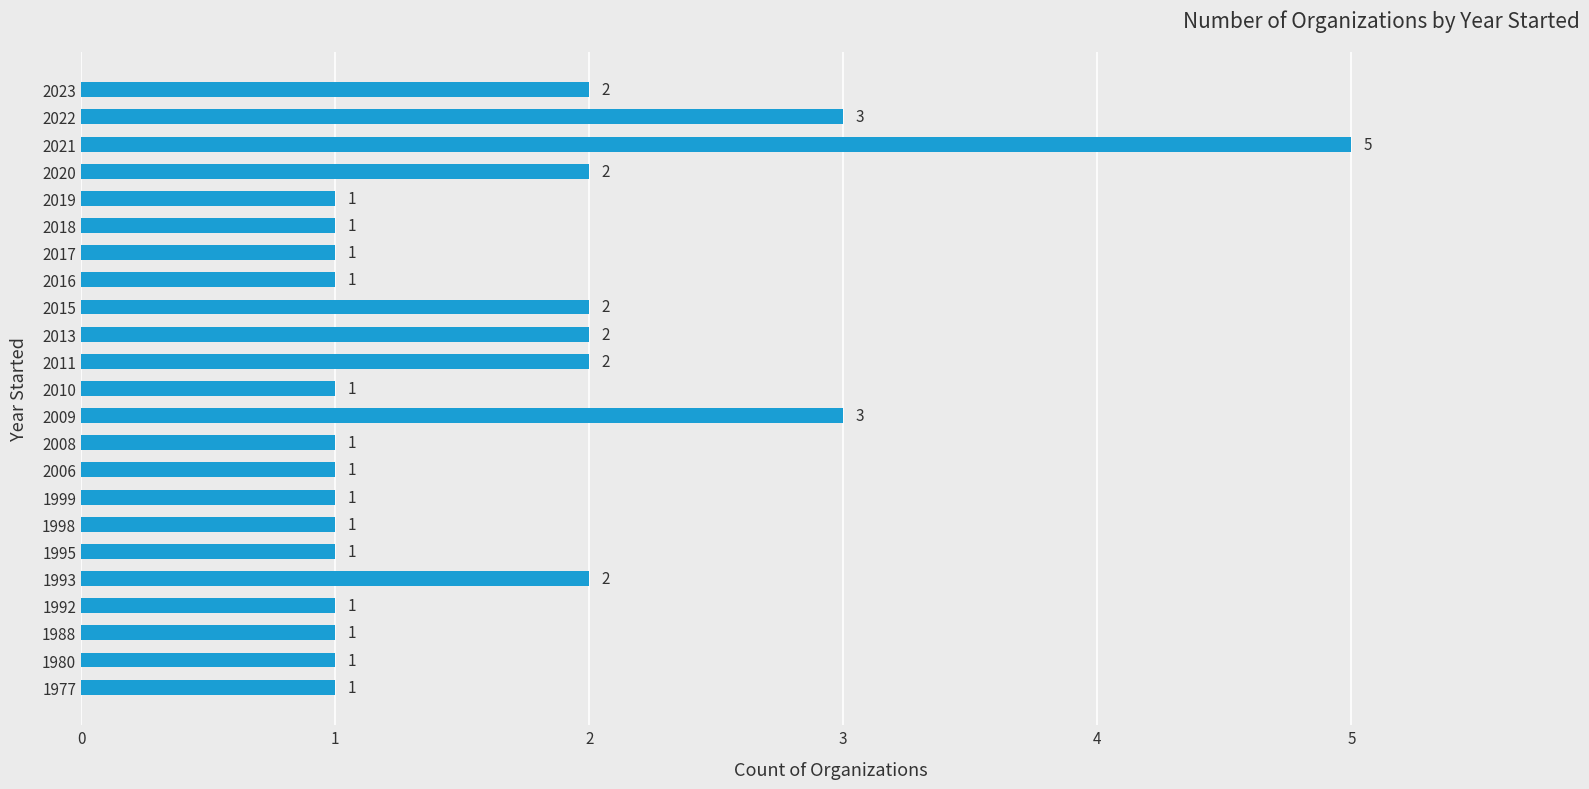

Does the chart contain stacked bars?

No